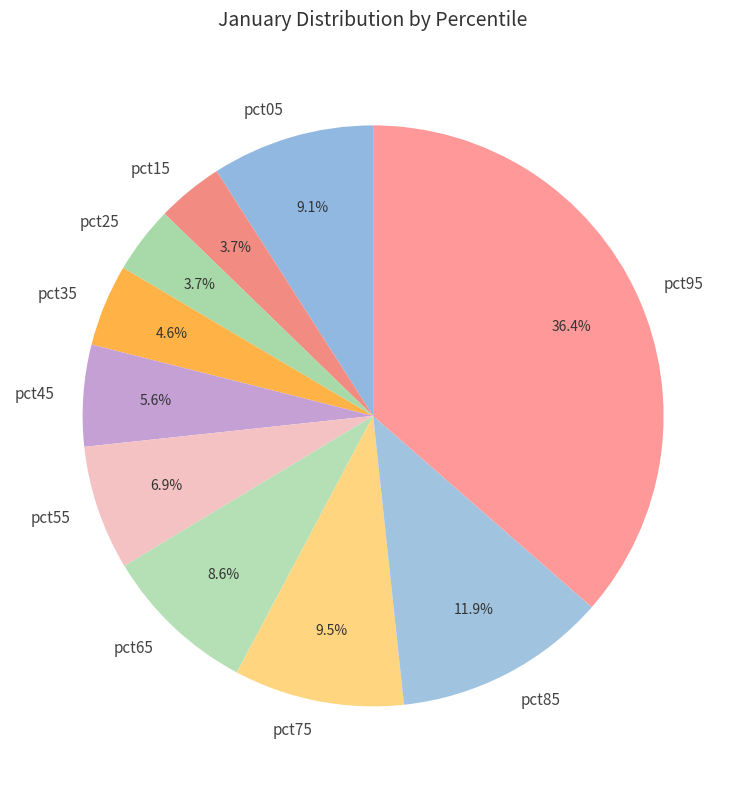

Does pct75 represent more than half of the total?

No